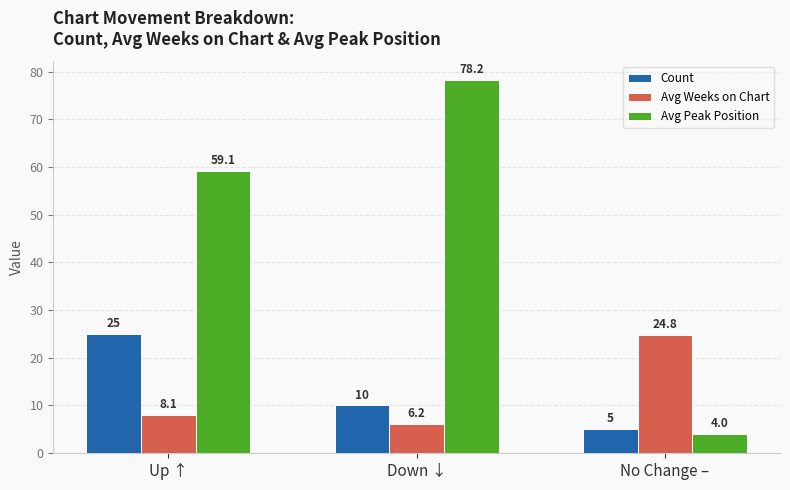

What is the label of the 1st bar from the right?

No Change –